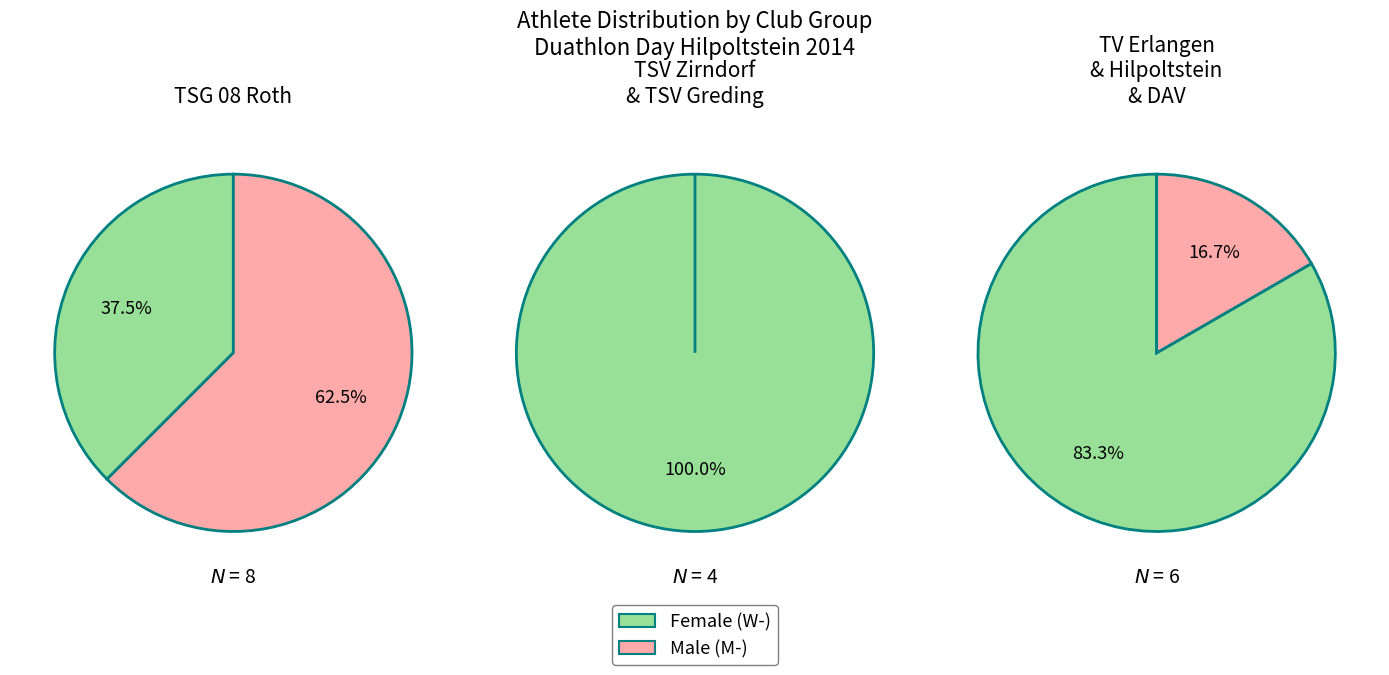

Is it true that TV 1879 Hilpoltstein is 26% of the pie?

False